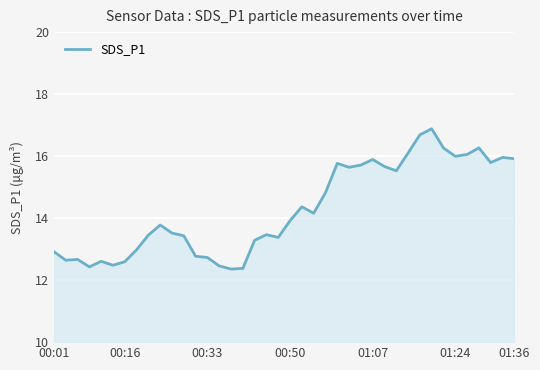

What is the difference between the maximum and minimum values?

4.5